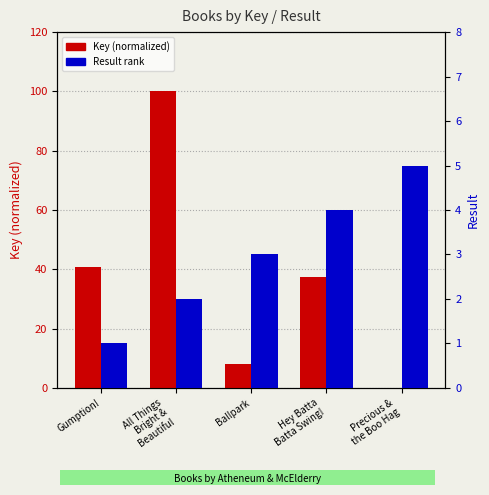

Which series has the largest range (max minus min)?

Key (normalized)